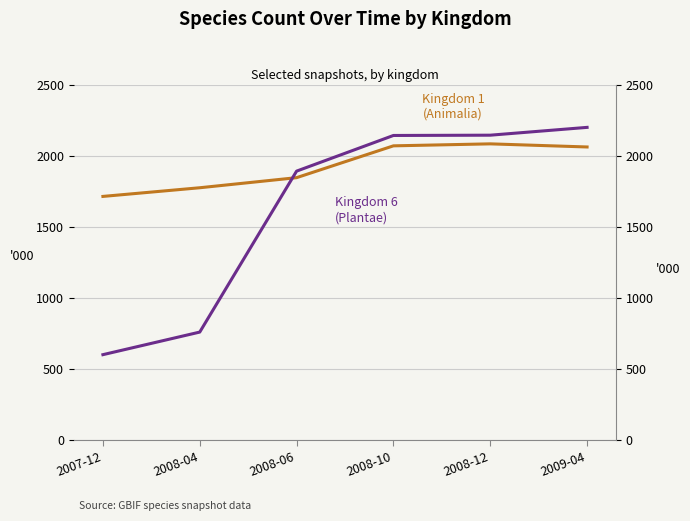

At how many categories does at least one series exceed 1081?

6